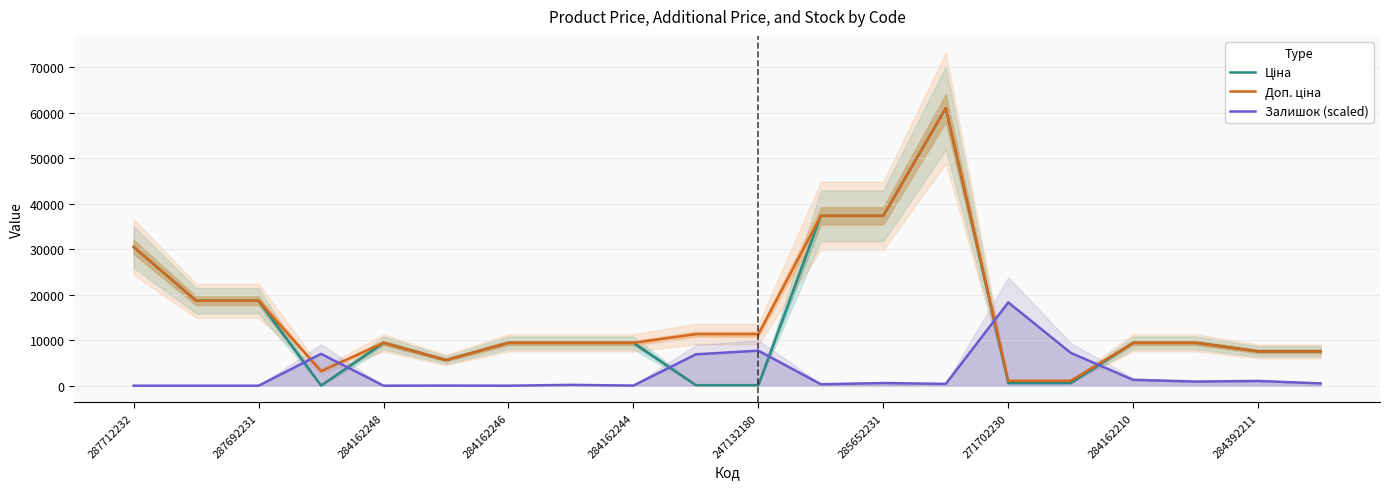

At how many categories does at least one series exceed 8347?

15